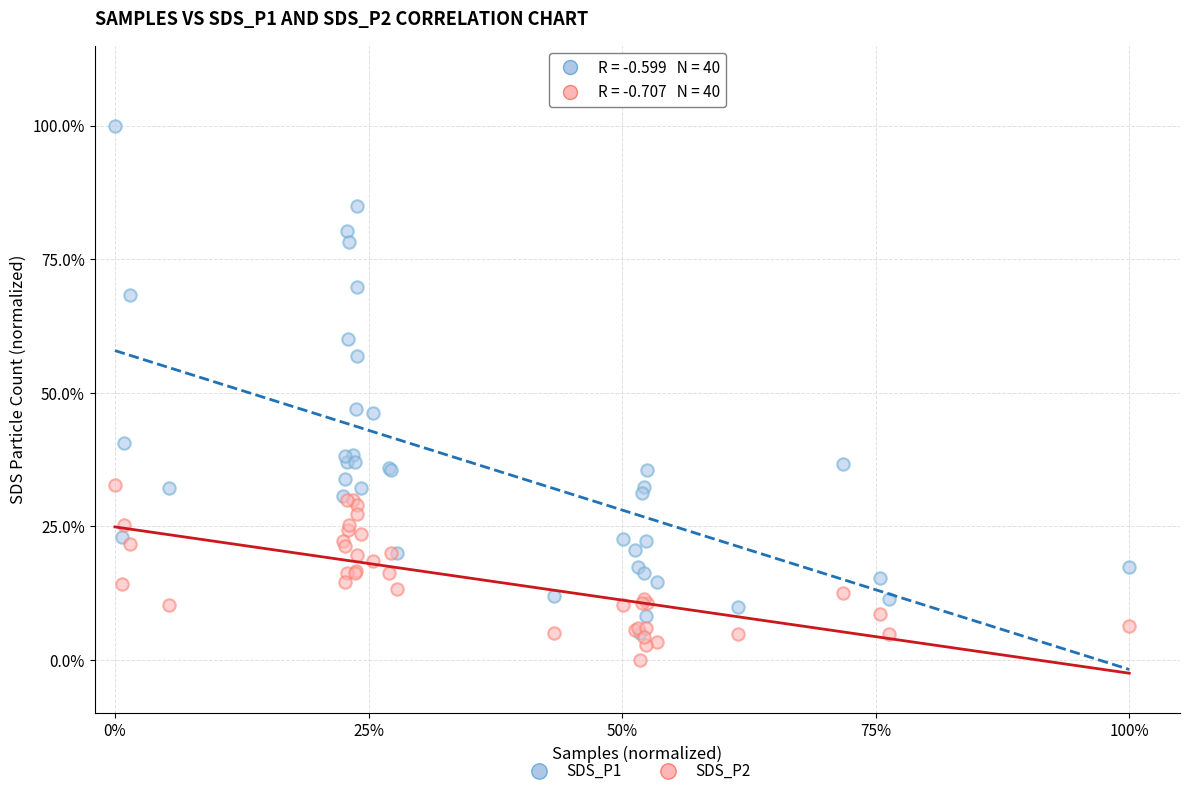

Which series has the widest spread of Y values?

SDS_P1